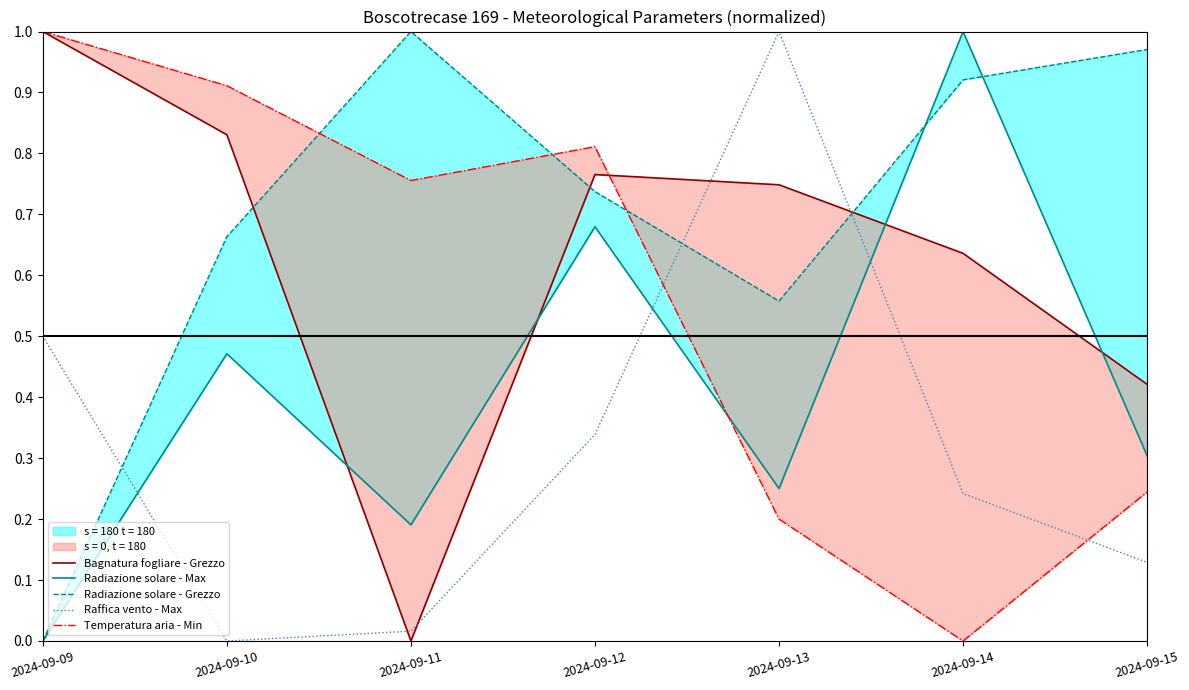

Is the value of Radiazione solare - Grezzo at 2024-09-09 greater than the value of Radiazione solare - Max at 2024-09-10?

No